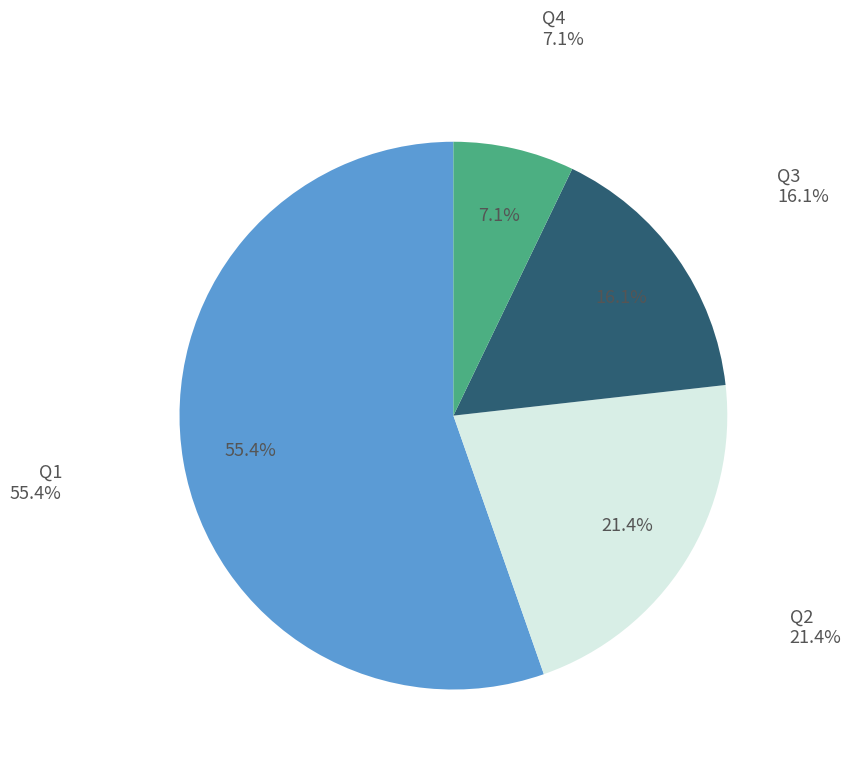

Which has a higher value, Q2 or Q1?

Q1